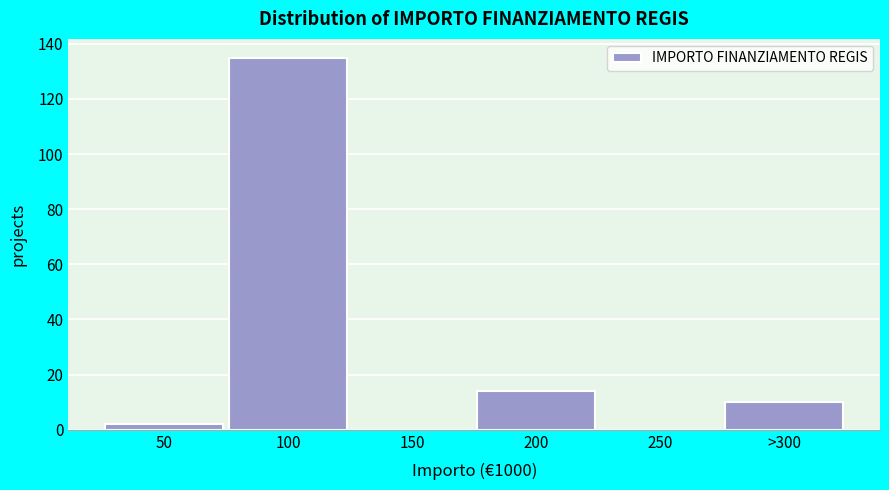

Reading left to right, list all the values displayed in this chart.

50=2	100=135	150=0	200=14	250=0	>300=10